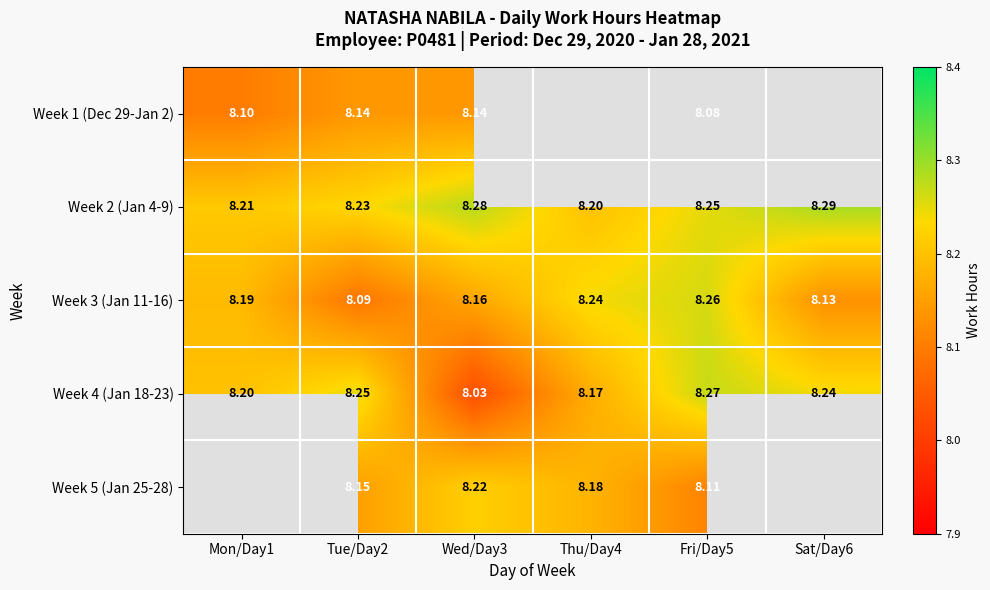

List the labels in order of Week 2 (Jan 4-9) value, largest first.

Sat/Day6, Wed/Day3, Fri/Day5, Tue/Day2, Mon/Day1, Thu/Day4